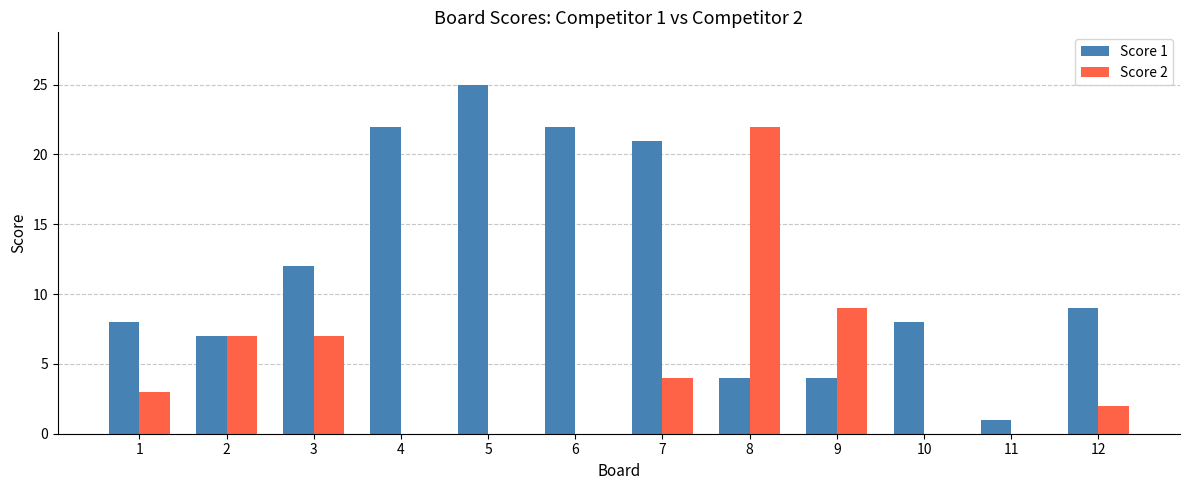

Reading right to left, extract all data points from this chart.

Score 1: 9	1	8	4	4	21	22	25	22	12	7	8
Score 2: 2	0	0	9	22	4	0	0	0	7	7	3